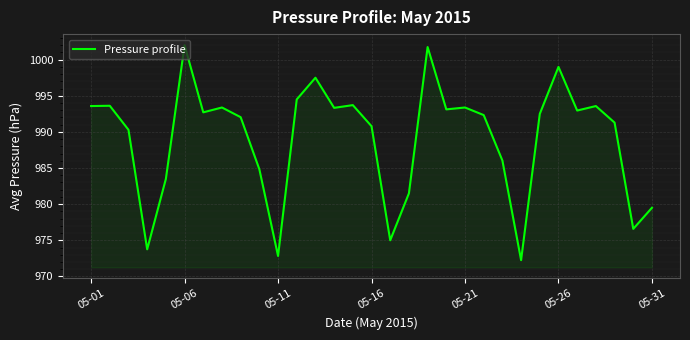

What is the greatest value displayed?

1002.0